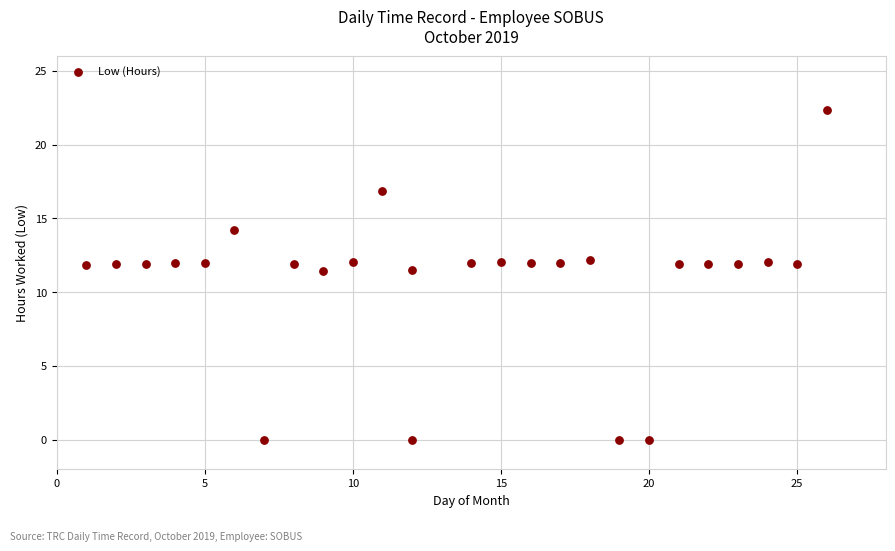

What is the range of X values (max minus min)?

25.0